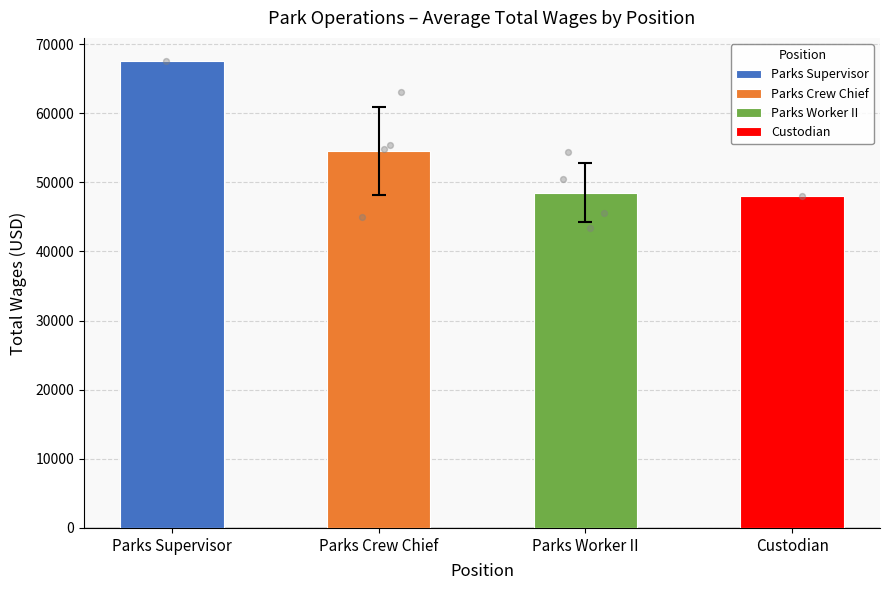

At how many categories does at least one series exceed 56117?

1